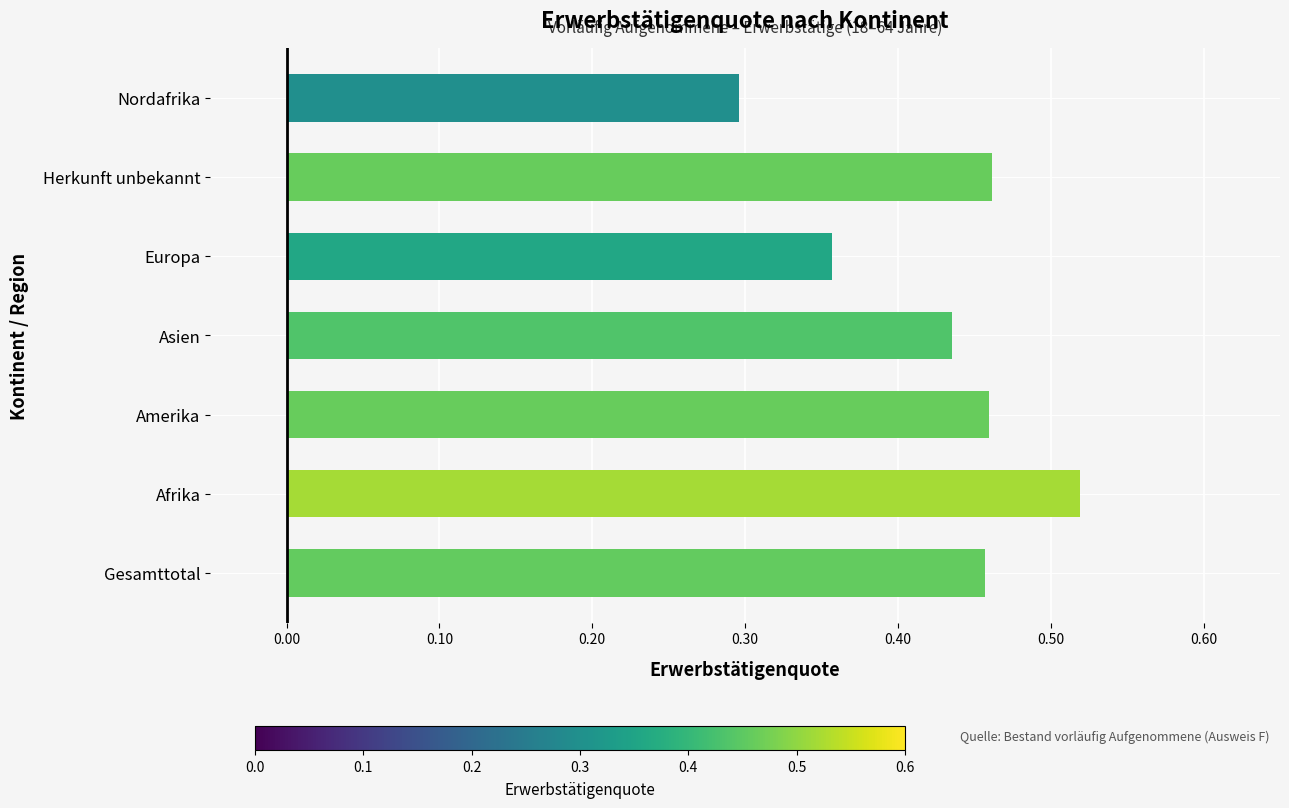

How many values are between 0 and 1?

7